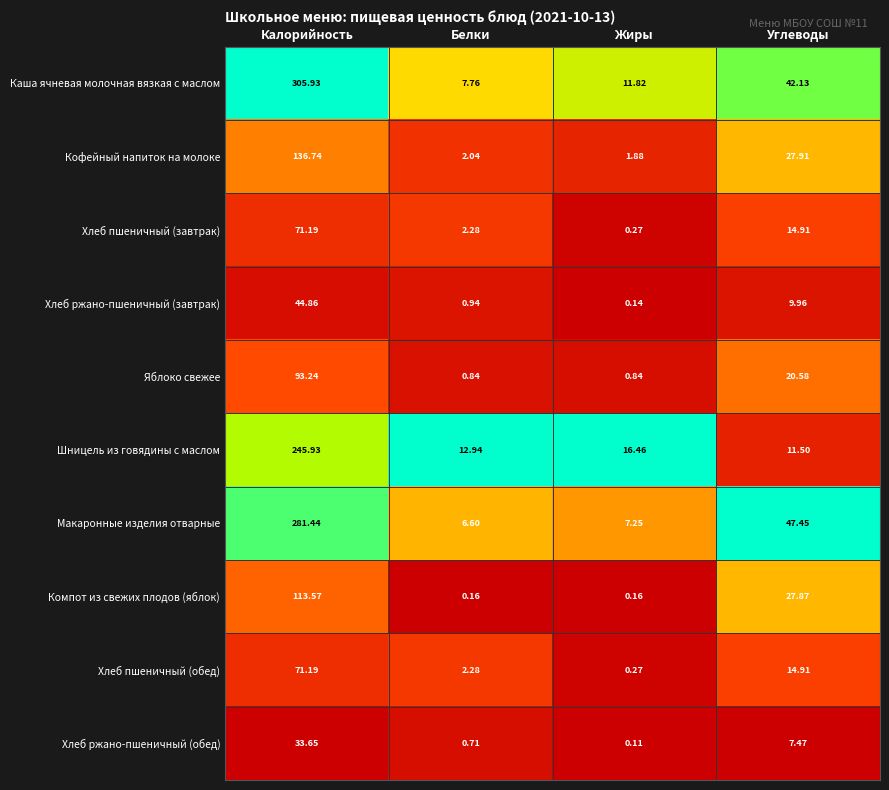

Which series has the largest range (max minus min)?

Каша ячневая молочная вязкая с маслом